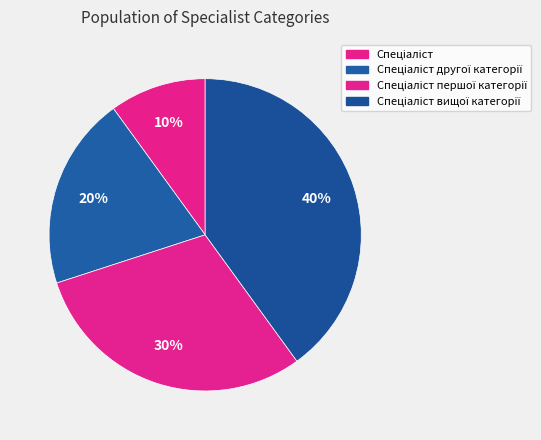

What is the smallest slice in the pie chart?

Спеціаліст